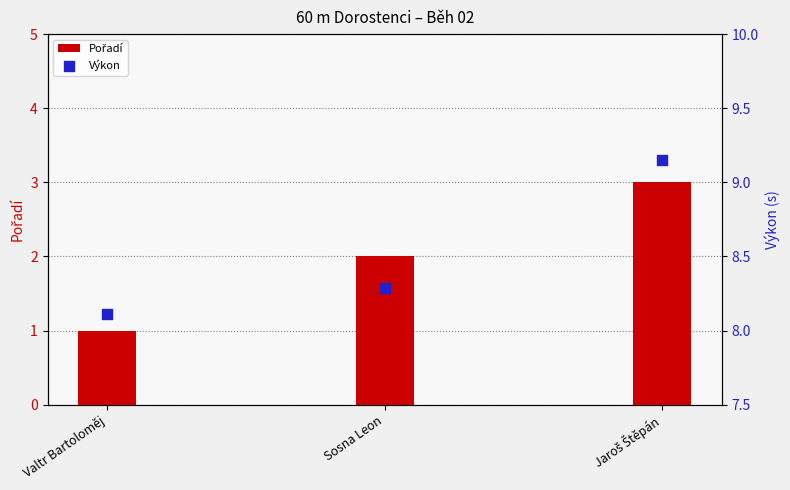

At how many categories does at least one series exceed 2?

3